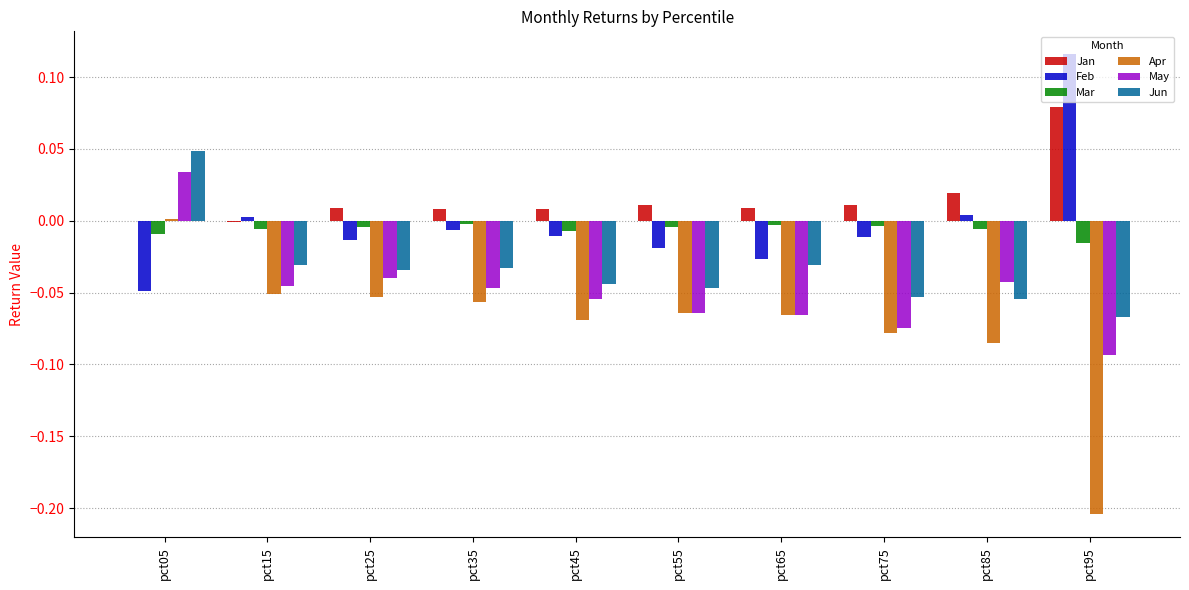

Is it true that Jun equals 0.0 at pct05?

True